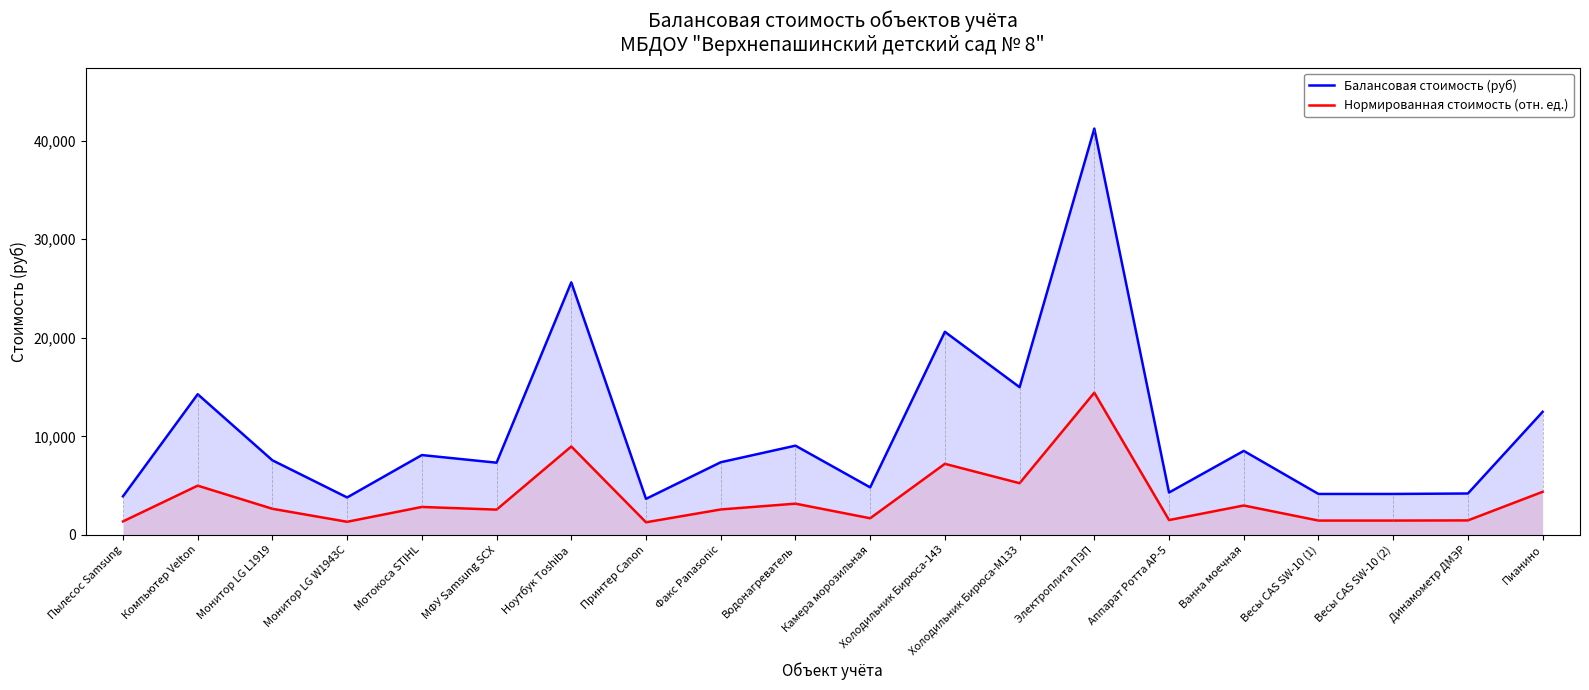

True or false: Балансовая стоимость (руб) and Нормированная стоимость (отн. ед.) cross at least once.

False